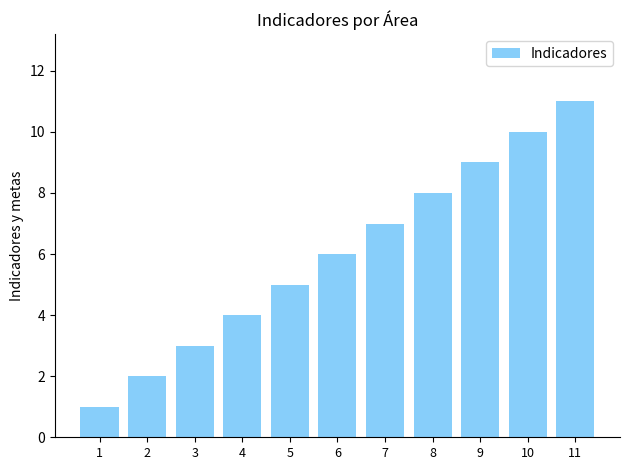

True or false: the data shows 16 at 10.

False